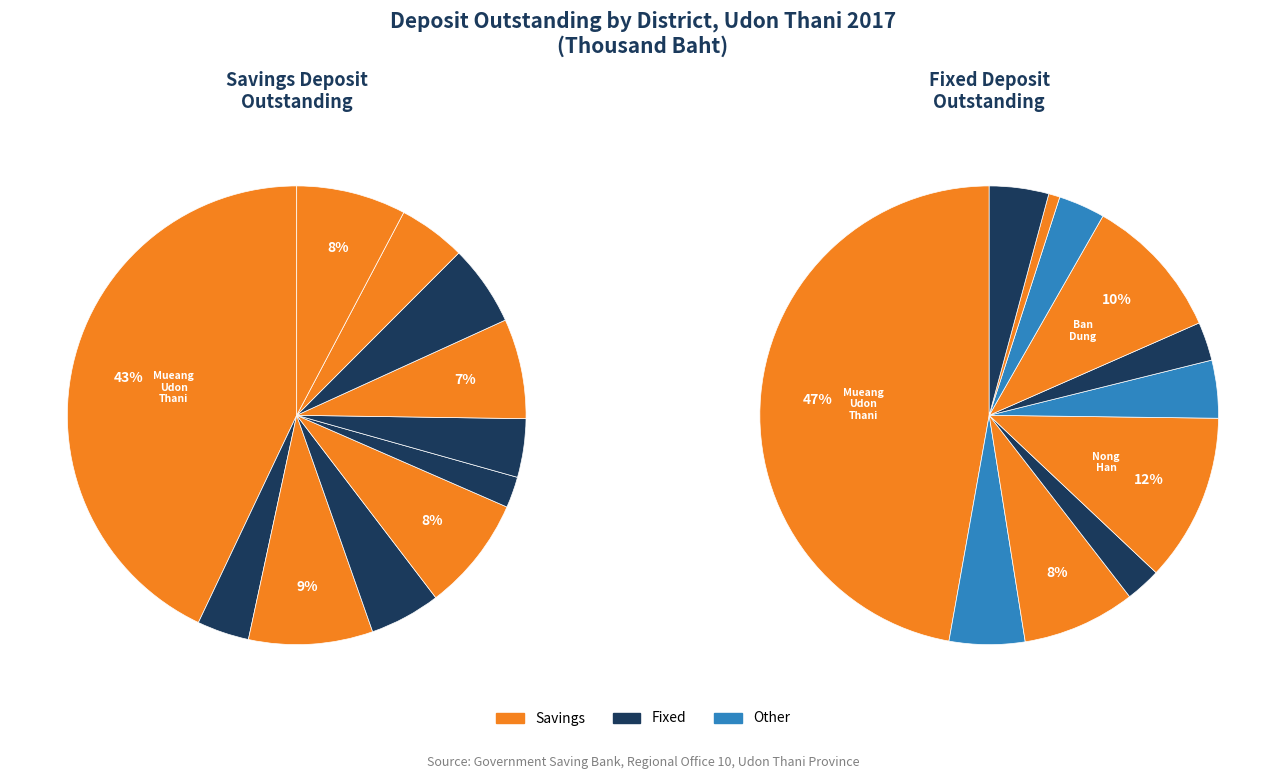

Does Mueang Udon Thani account for over 50% of the chart?

No